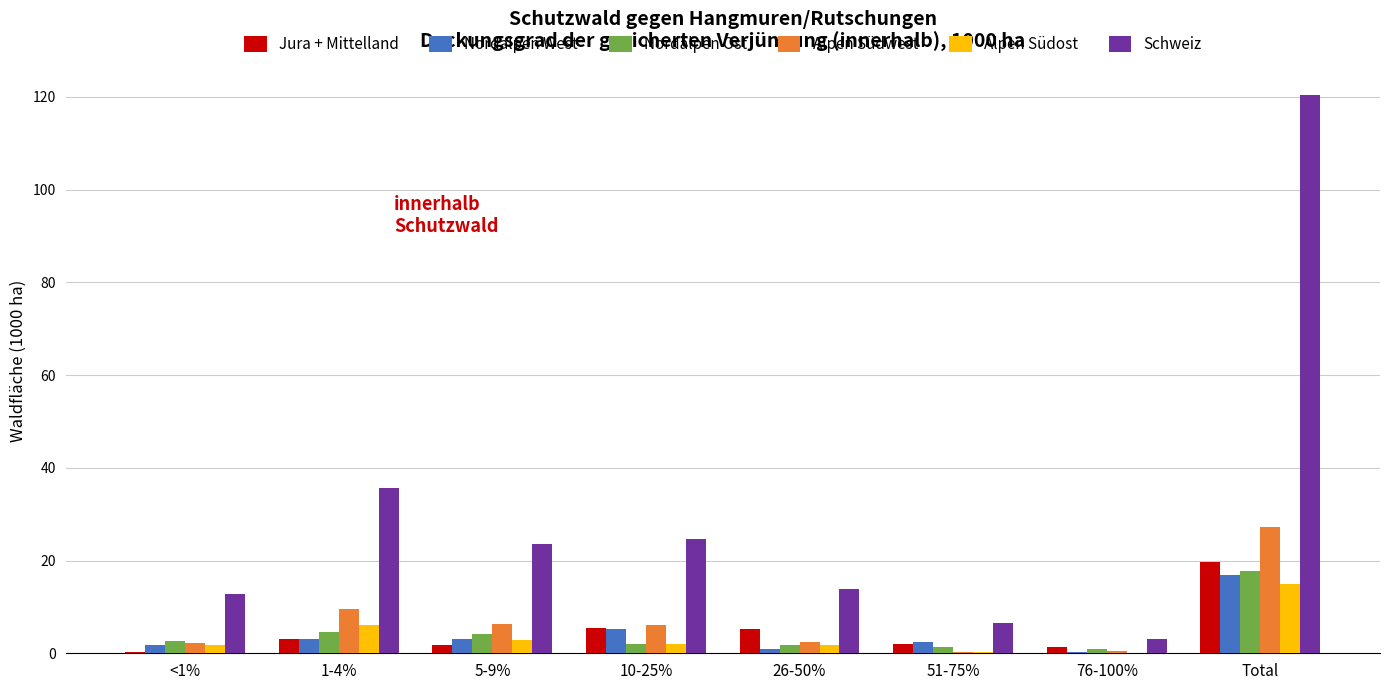

What is the sum of all Alpen Südost values?

29.7